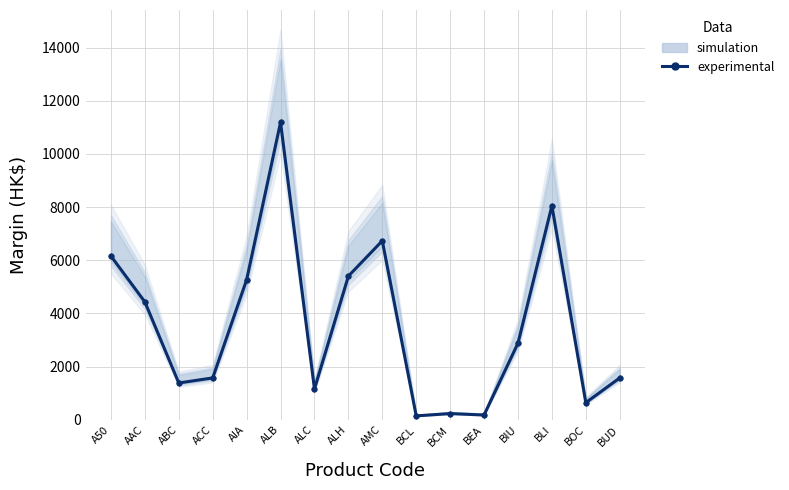

How many lines are shown in the chart?

1